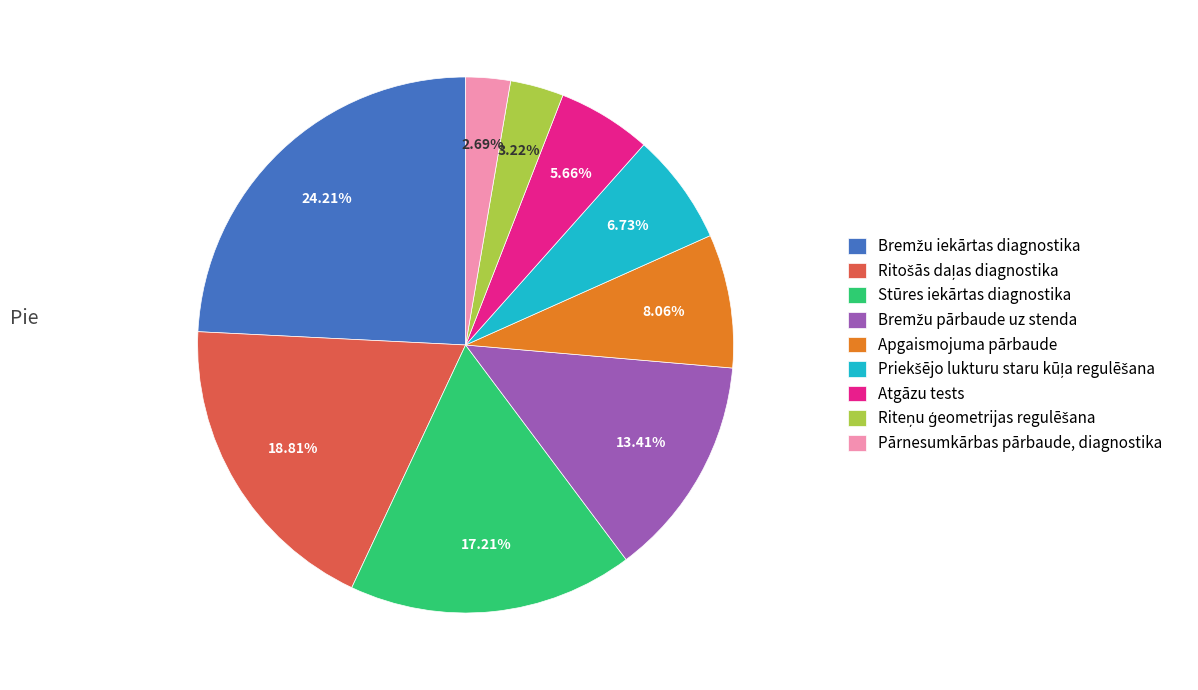

Is it true that Stūres iekārtas diagnostika is 17% of the pie?

True